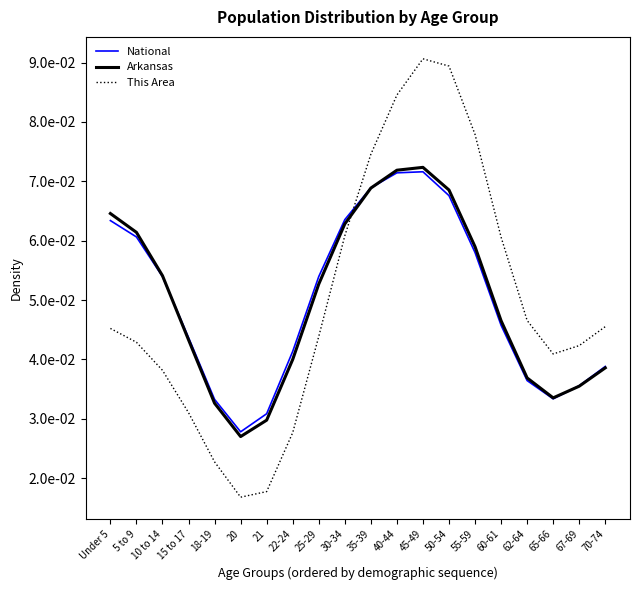

What position from the left is 55-59?

15